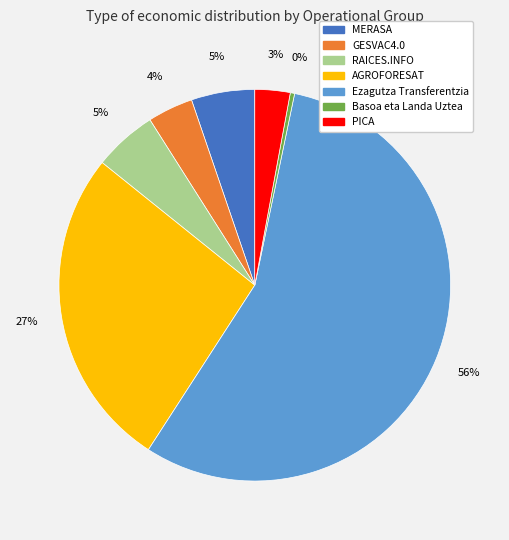

How many slices are in this pie chart?

7